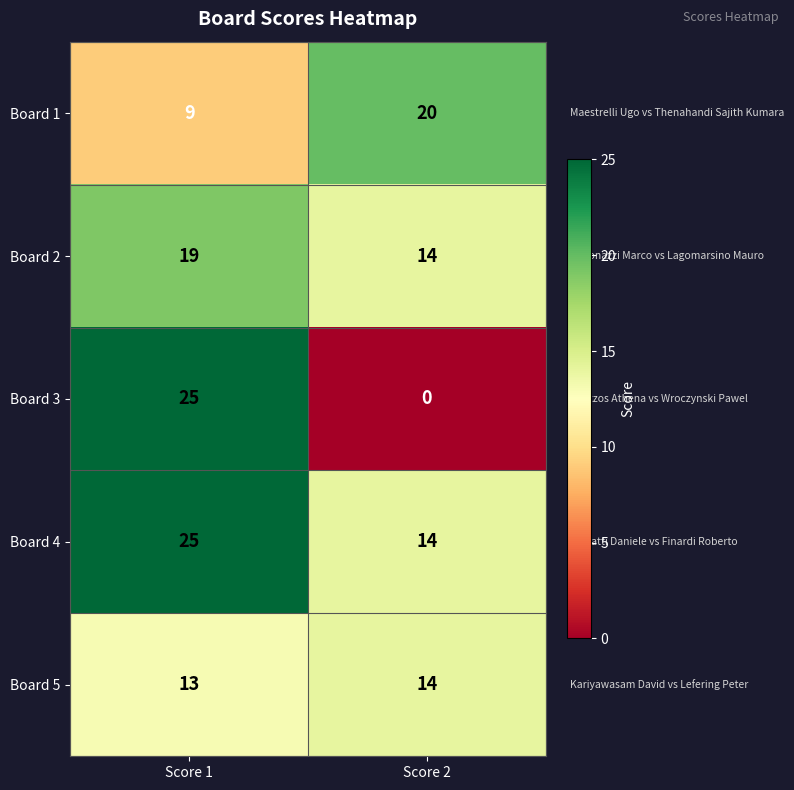

Which series has the largest range (max minus min)?

Board 3